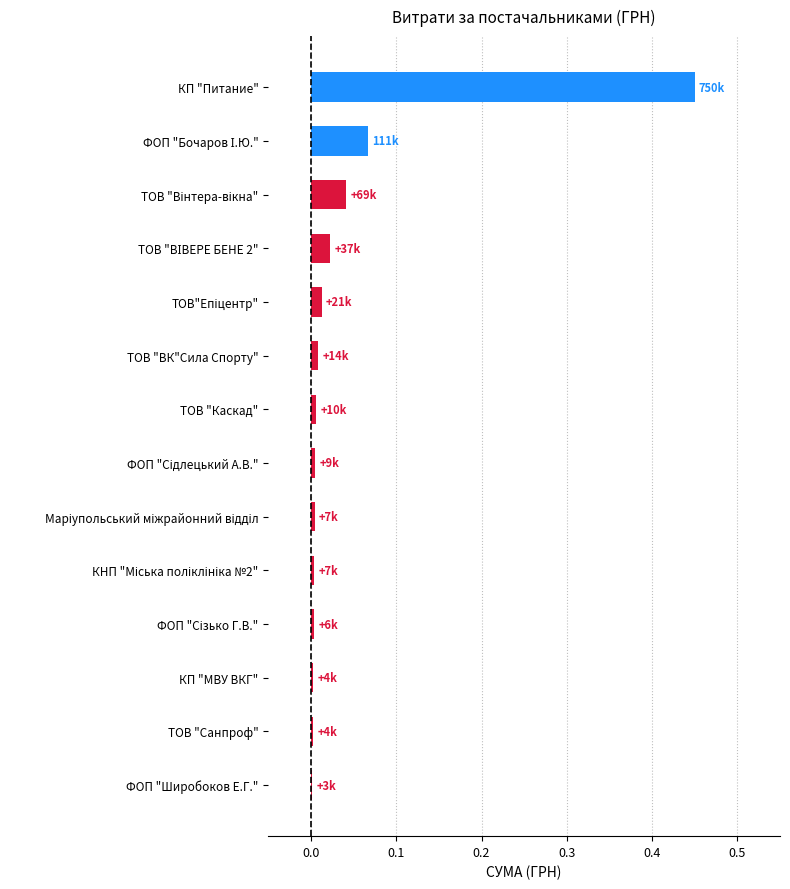

Are the bars horizontal?

Yes